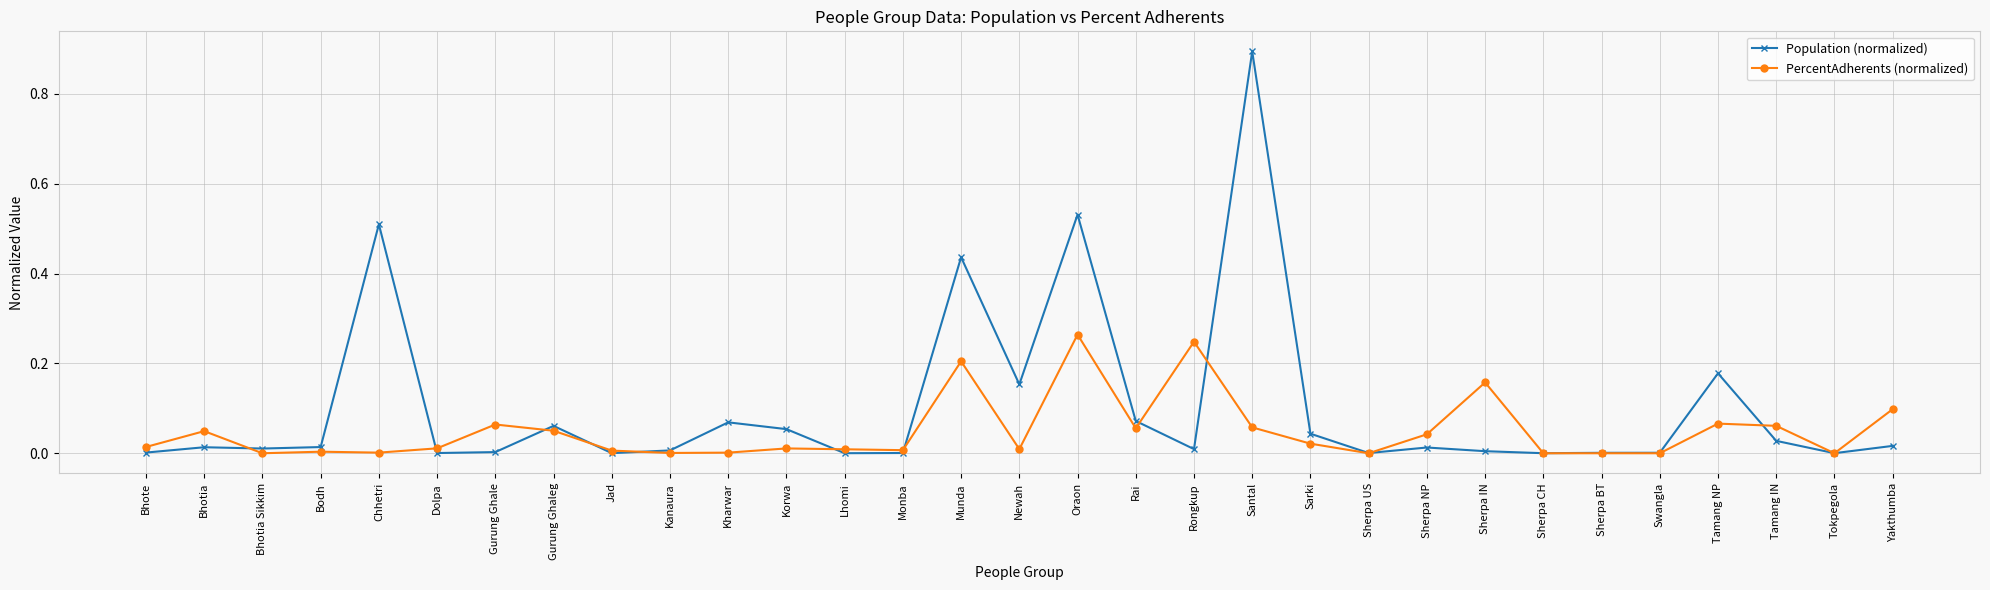

What is the highest value of the Population (normalized) series?

0.9